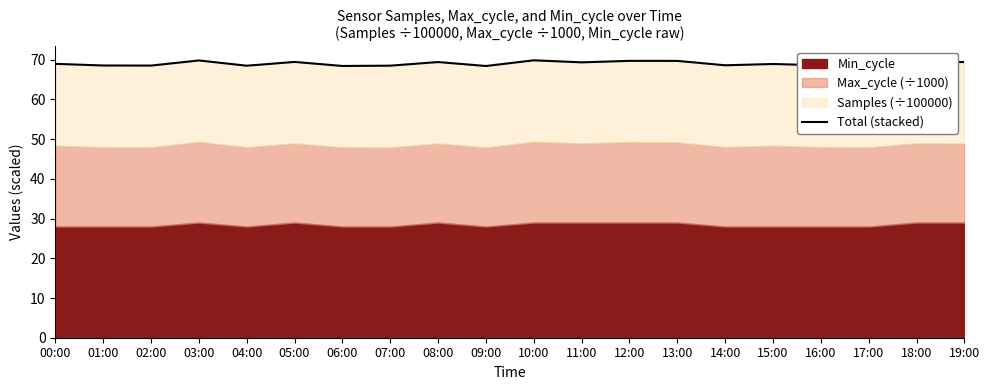

Reading left to right, what are all the values shown in this chart?

69.0	68.5	68.5	69.8	68.5	69.4	68.4	68.5	69.4	68.4	69.9	69.3	69.7	69.7	68.6	68.9	68.6	68.5	69.5	69.4